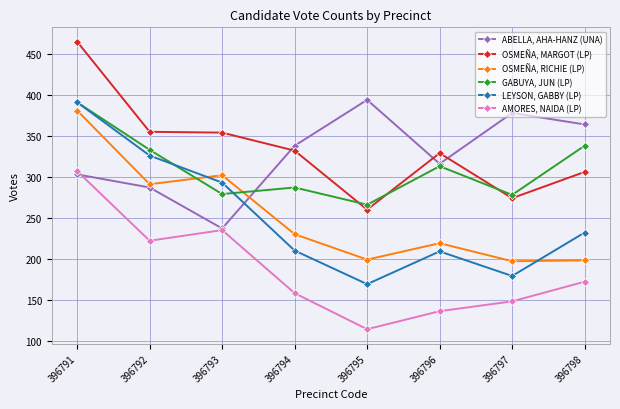

How many distinct data groups are displayed?

6